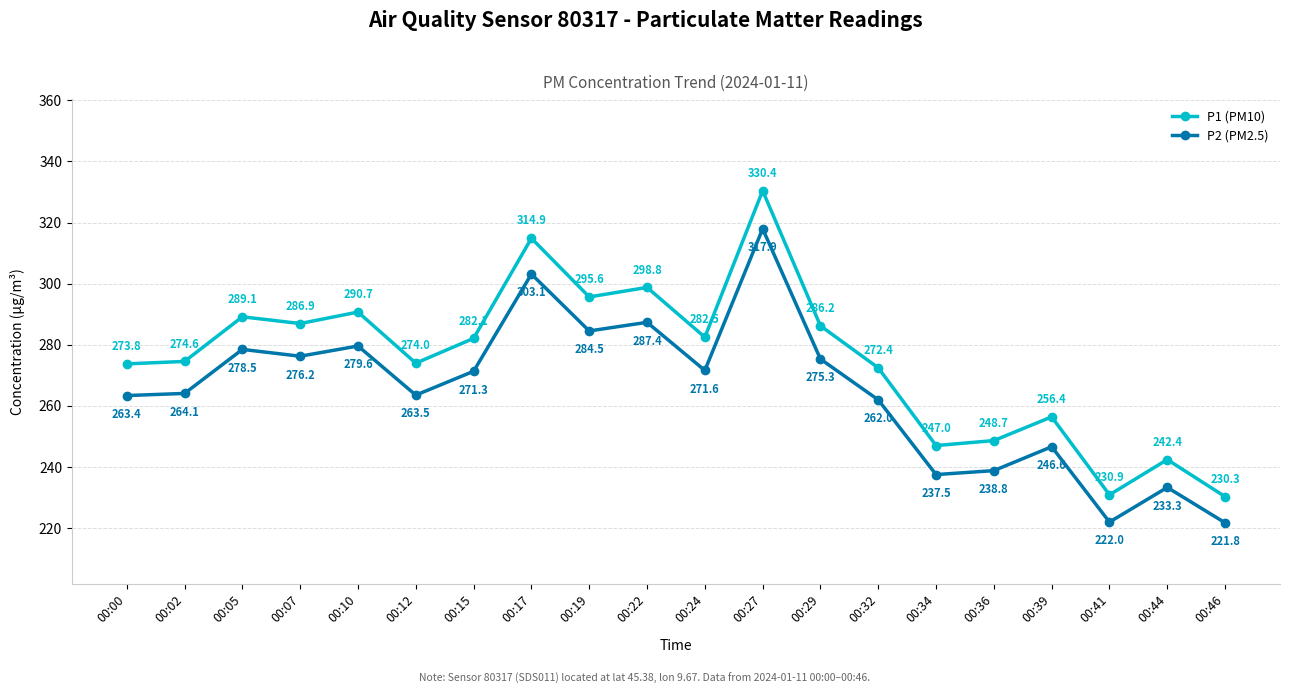

Count the number of data series in this chart.

2